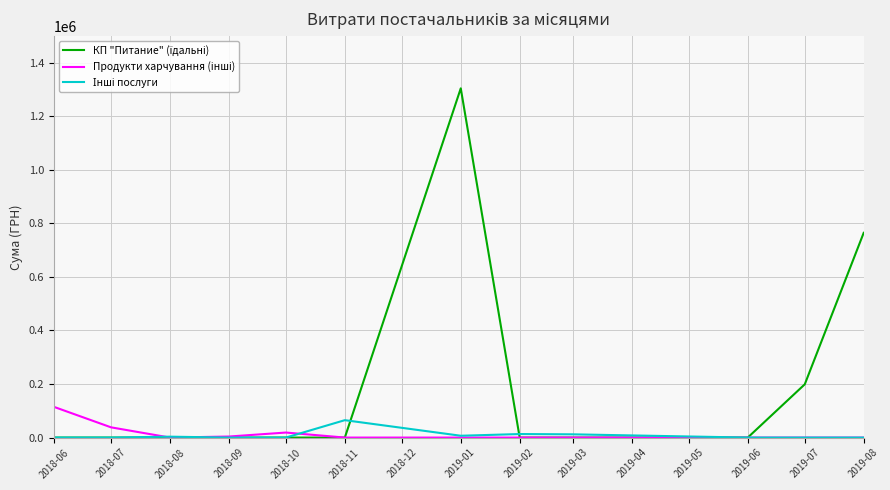

At which category does the chart reach its peak across all series?

2019-01